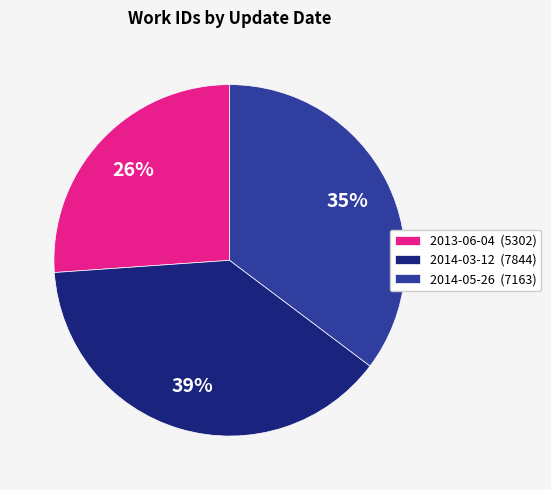

Is 2014-05-26 the majority of the pie?

No